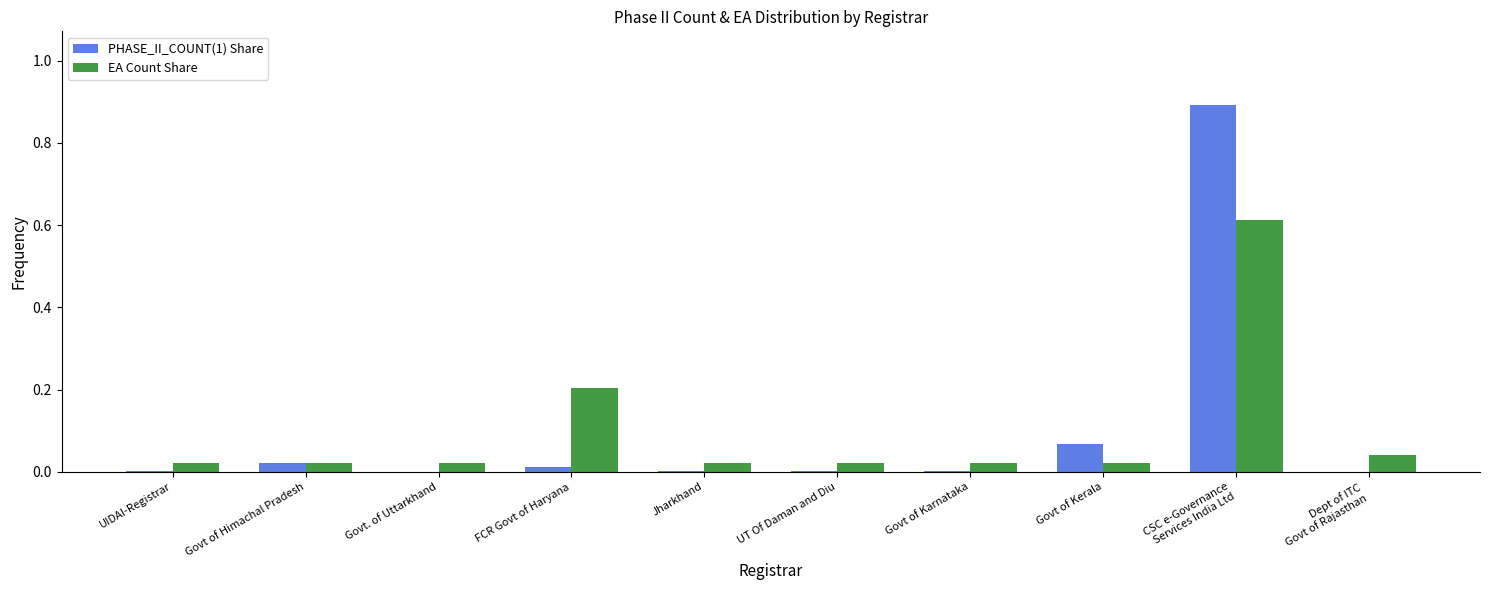

The PHASE_II_COUNT(1) Share series shows 0.0 at Govt of Kerala. True or false?

False